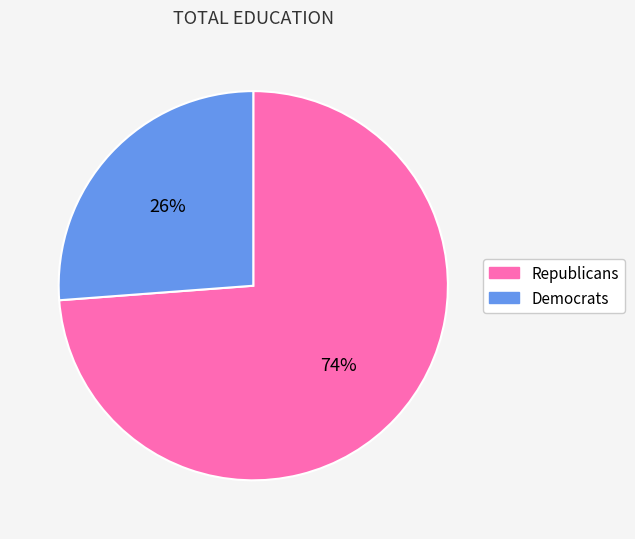

Is it true that Republicans is 74% of the pie?

True